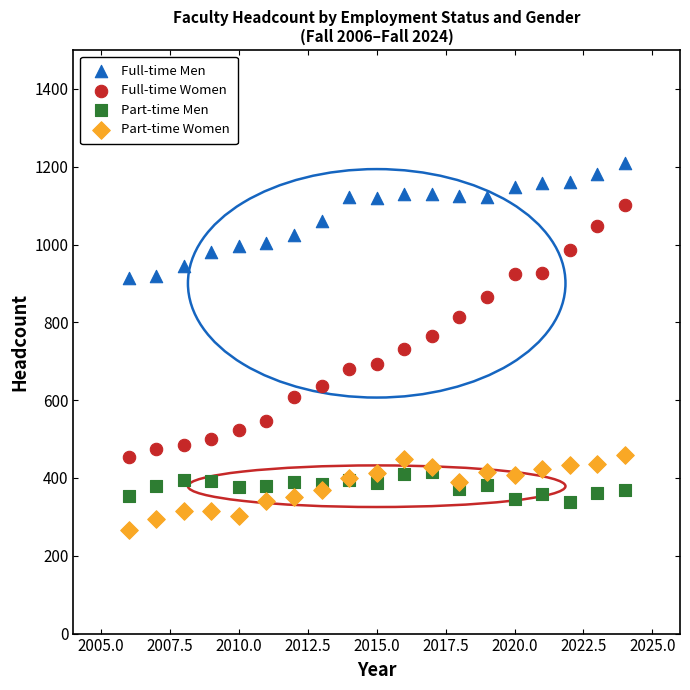

Which series reaches the maximum Y coordinate?

Full-time Men